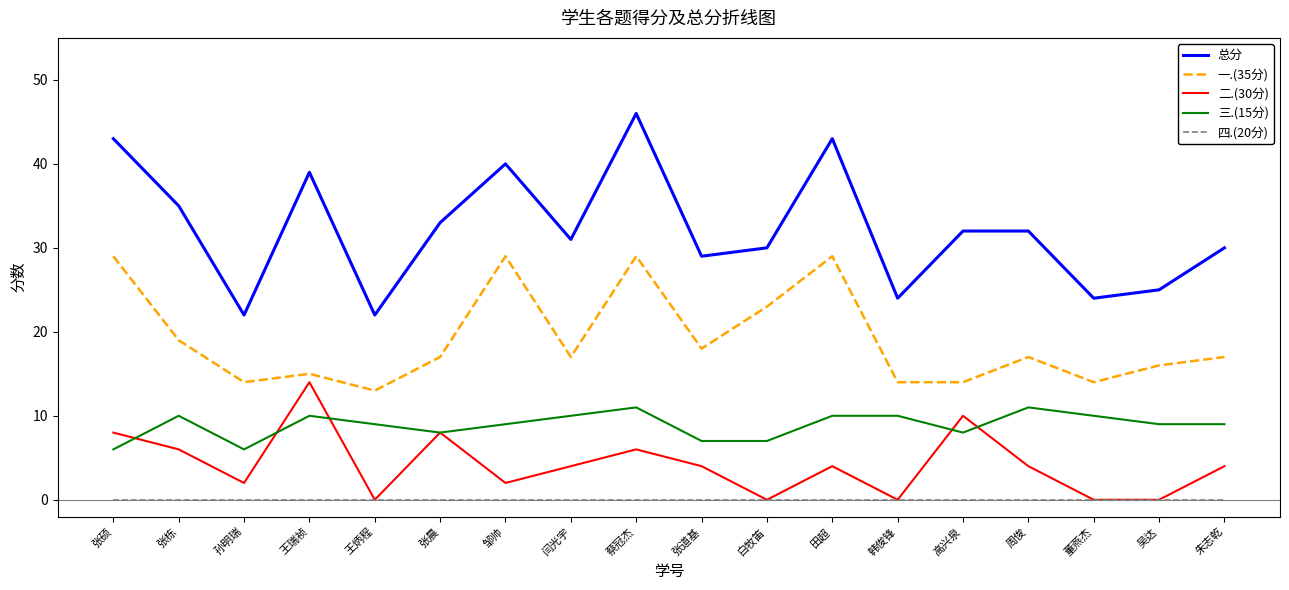

True or false: 一.(35分) has a value of 19 at 邹帅.

False